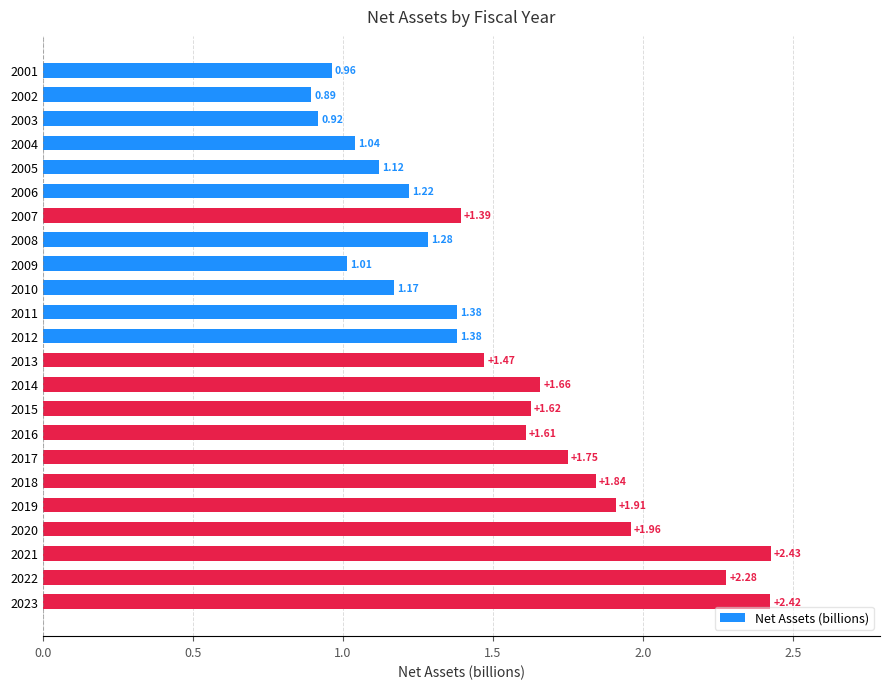

What is the sum of all values?

34.7